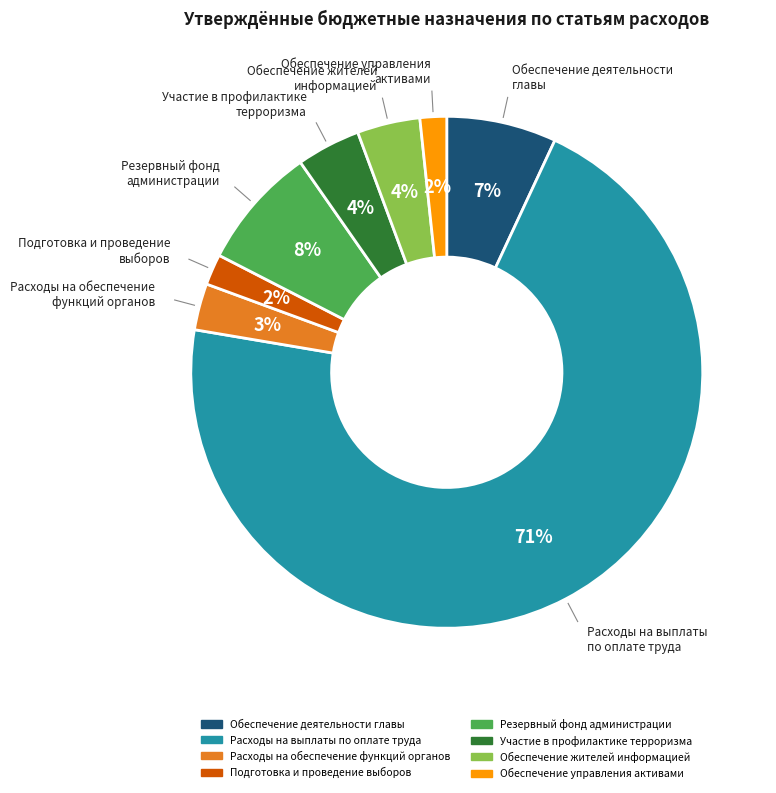

True or false: Подготовка и проведение выборов accounts for 2% of the total.

True